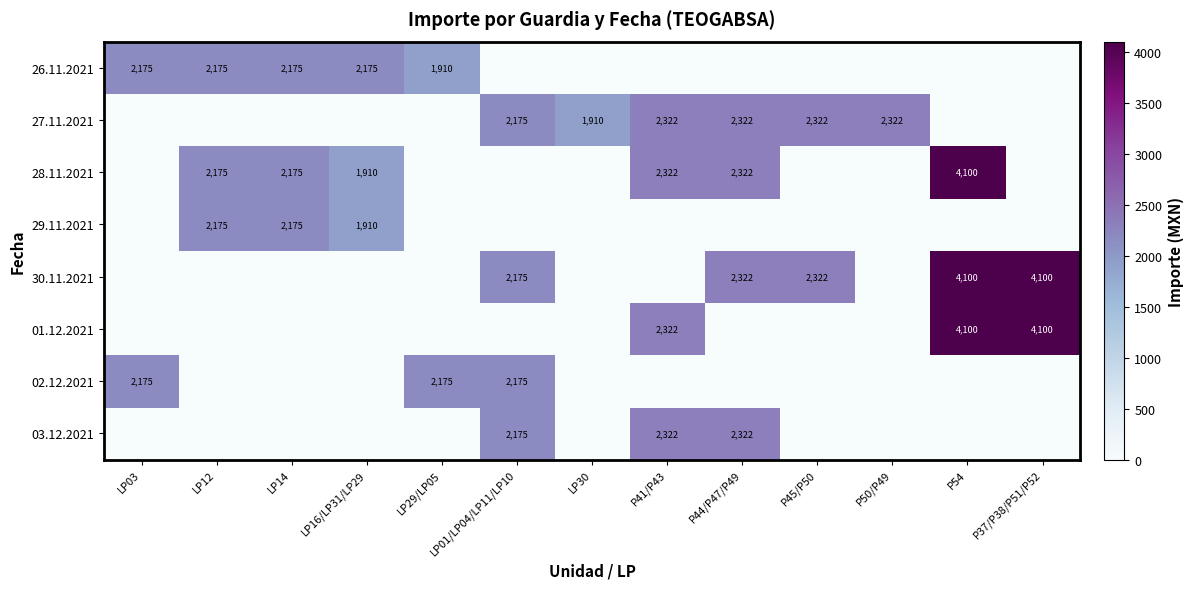

The value of 02.12.2021 at LP03 is 2175. True or false?

True